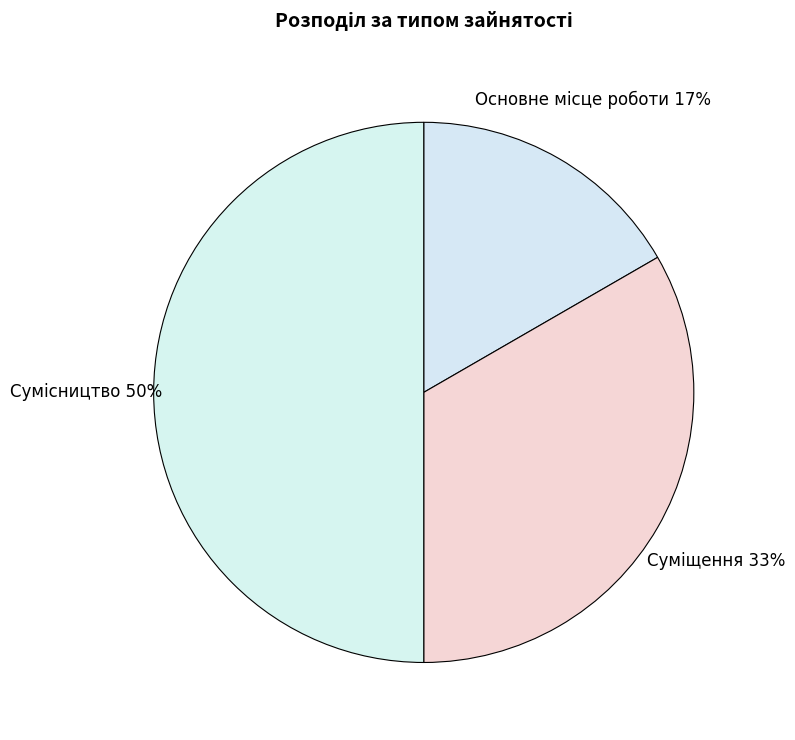

How many segments does this pie chart have?

3